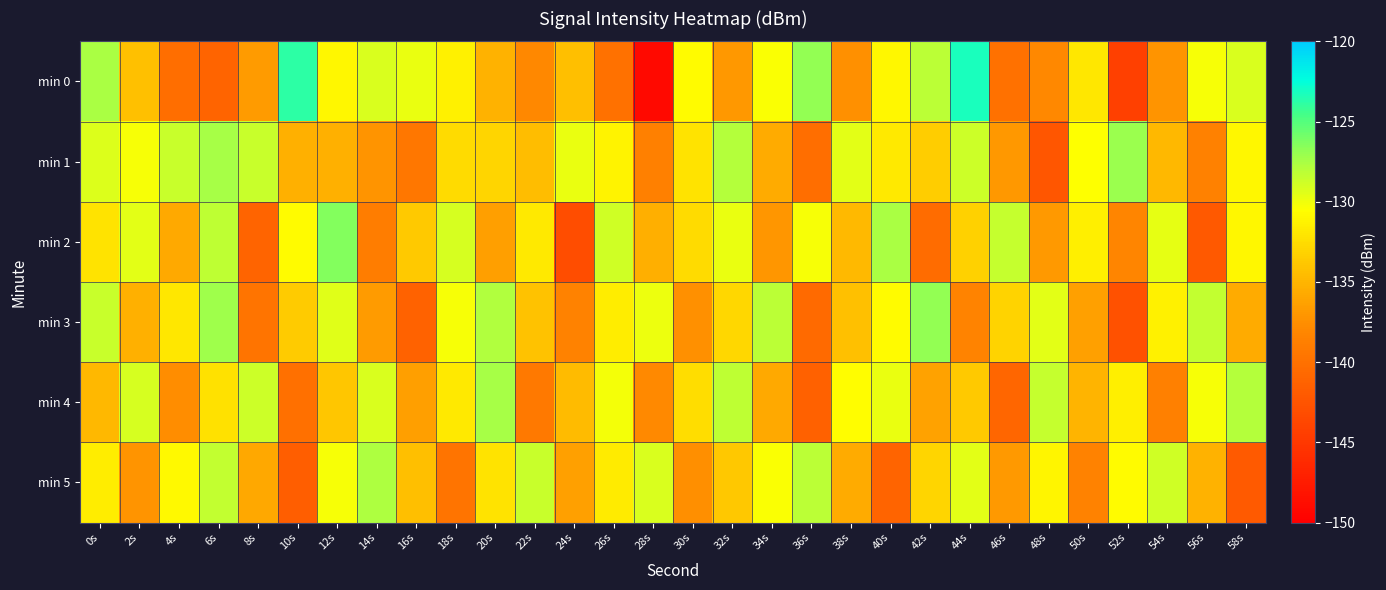

Rank the series by their maximum value, from highest to lowest.

min 0, min 2, min 3, min 1, min 4, min 5